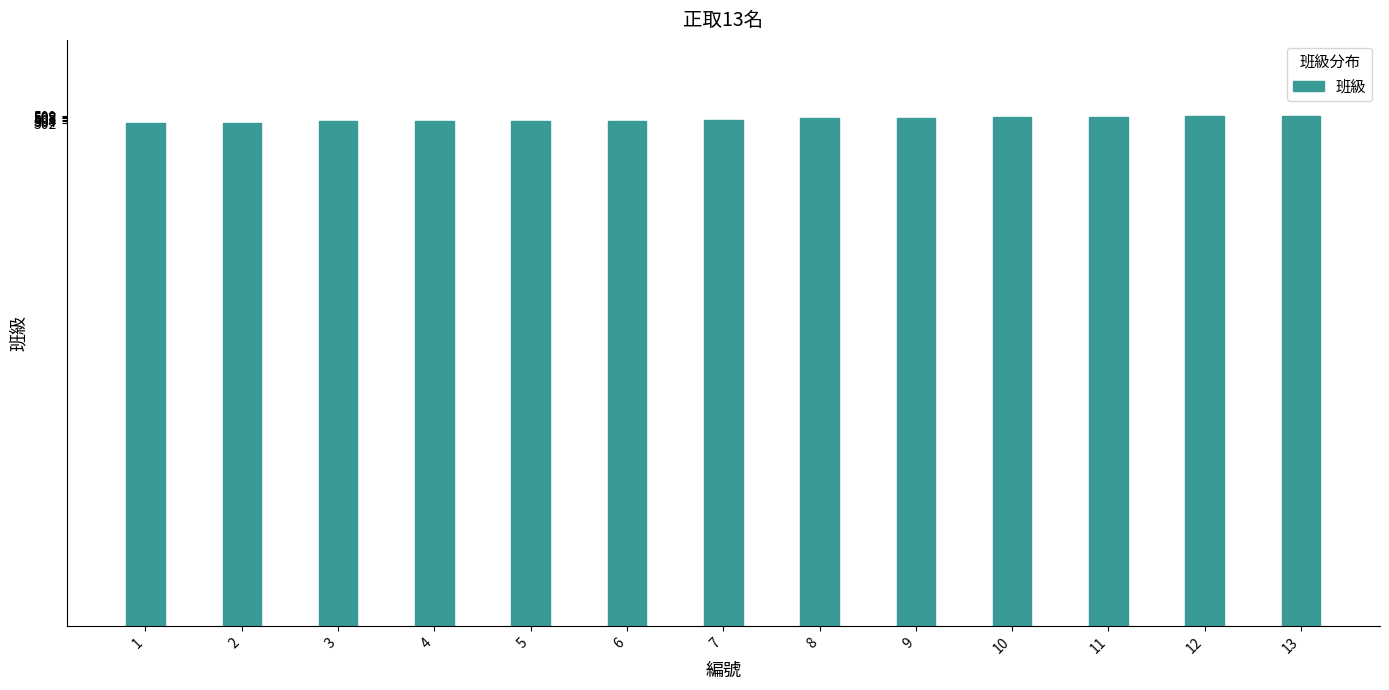

What is the approximate value at 10?

508